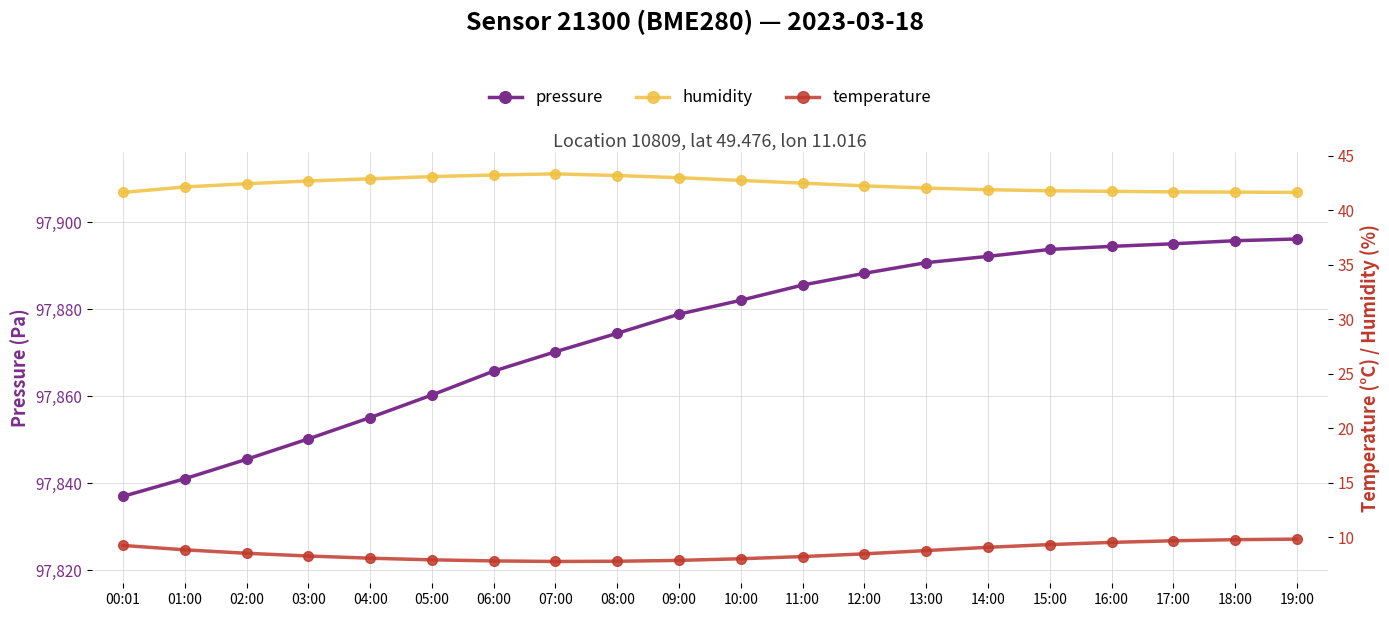

Is this an area chart (filled region under the line)?

No